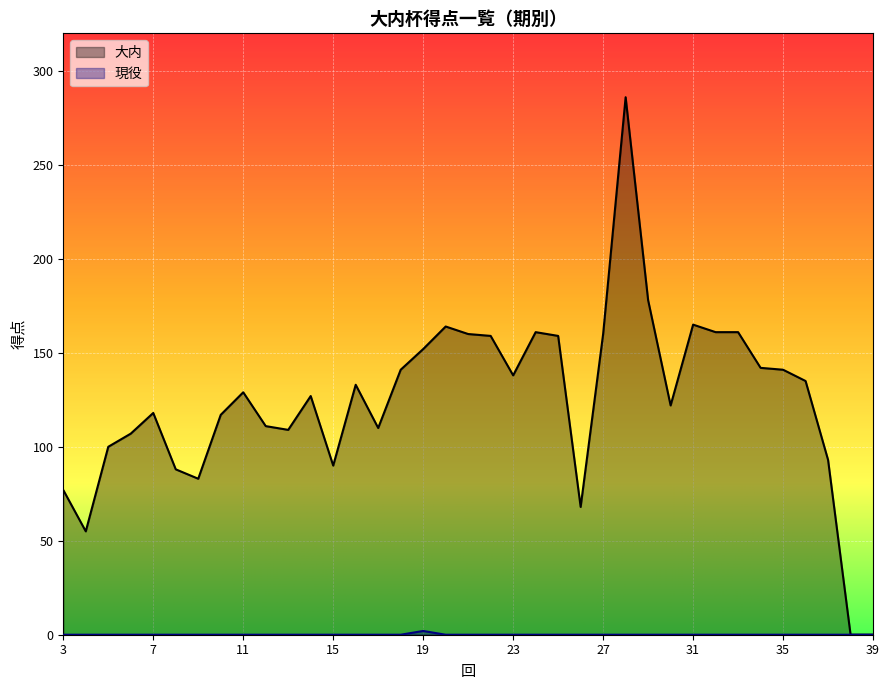

How many data points in 大内 are less than 129?

18